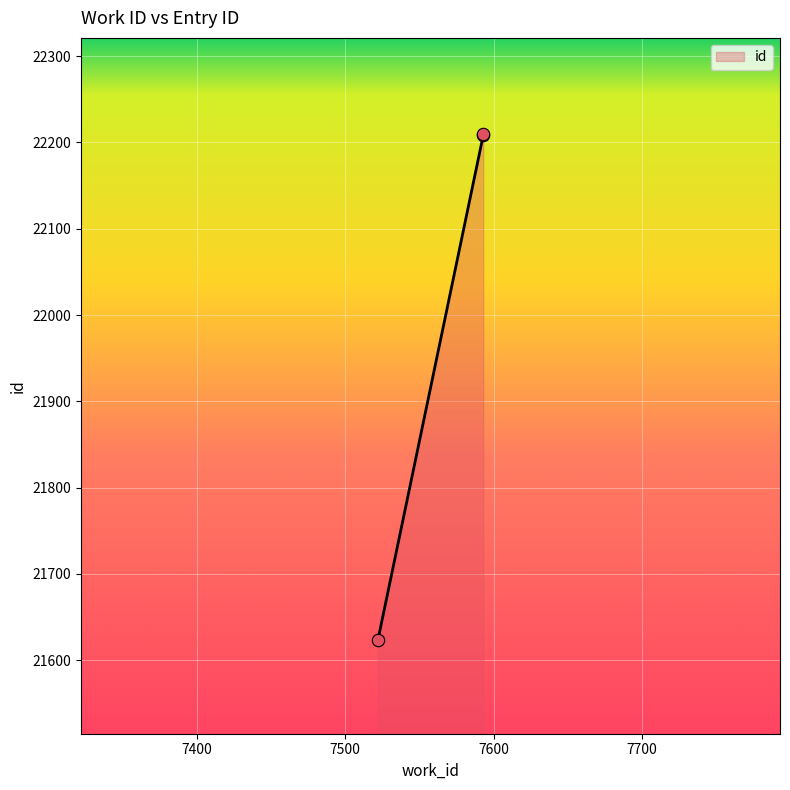

What is the ratio of the value at 7522 to the value at 7593?

1.0